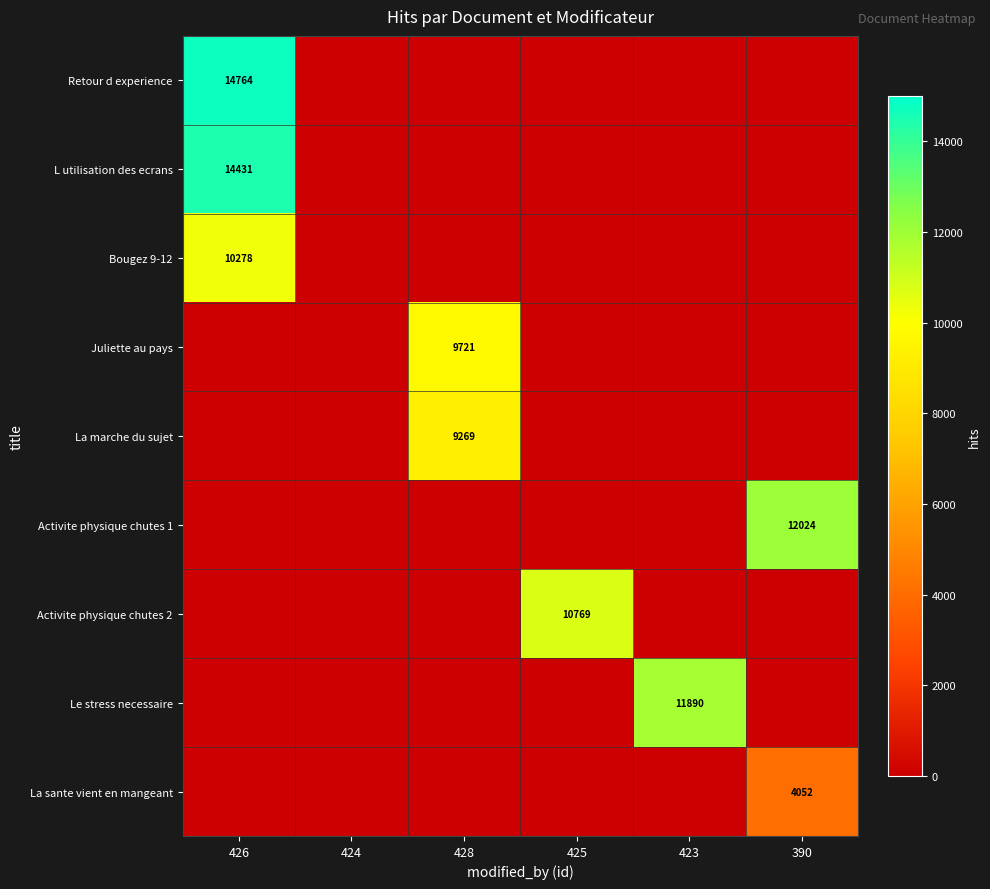

Between 428 and 424, which is larger?

428